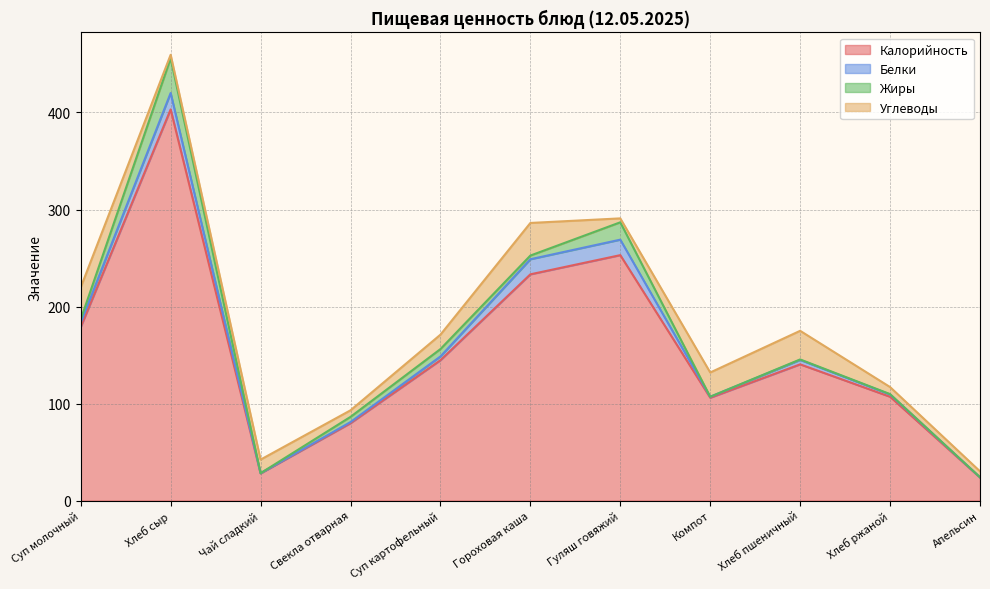

True or false: Калорийность has more than 1 interior local peaks.

True